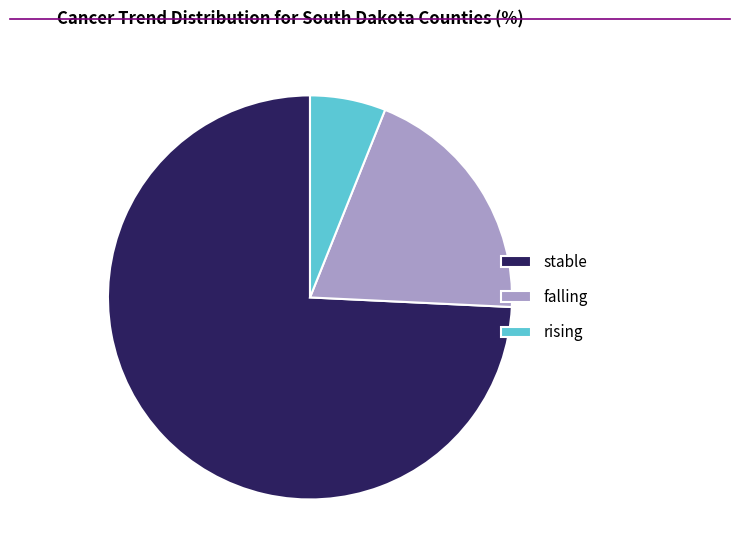

Between stable and falling, which is larger?

stable